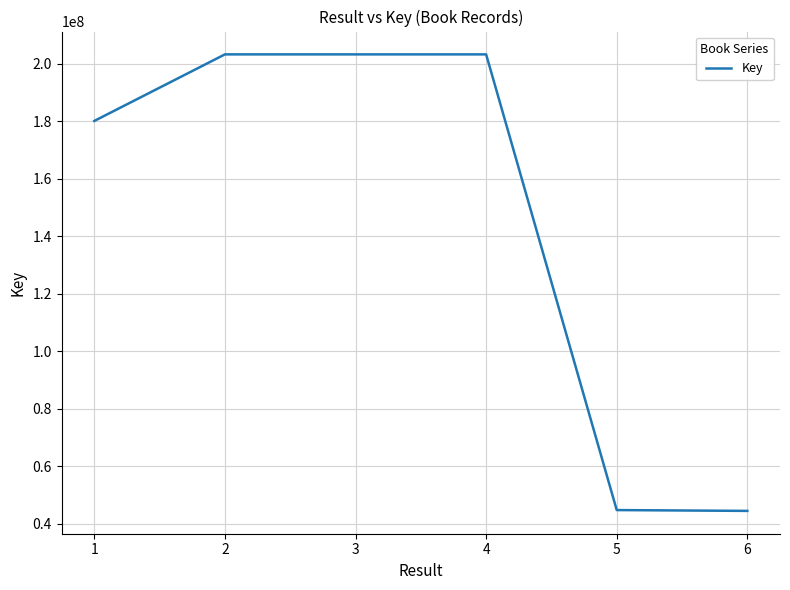

How many distinct data groups are displayed?

1